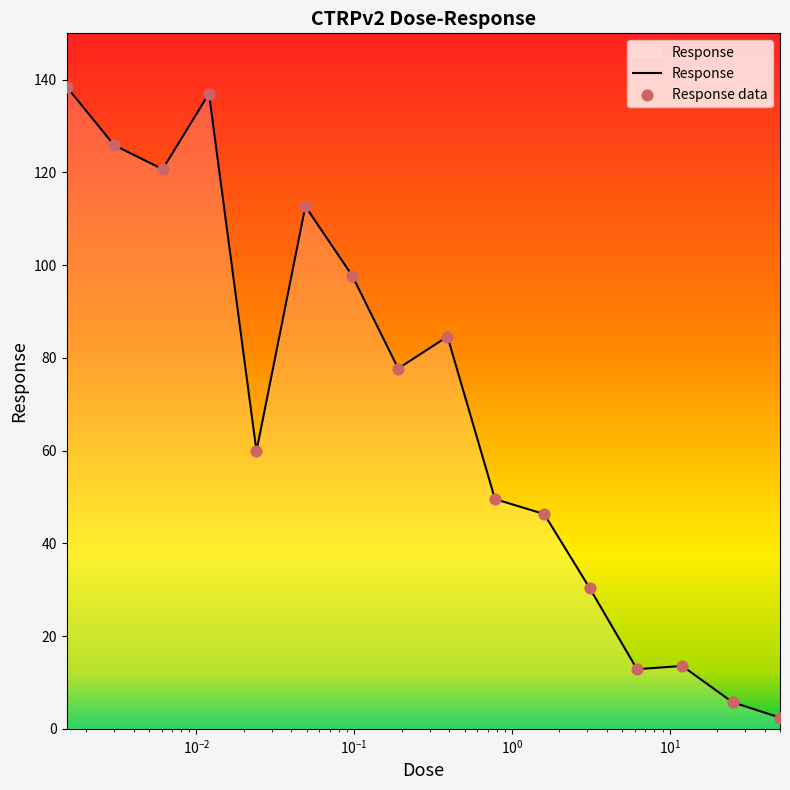

What is the maximum value shown in the chart?

138.5